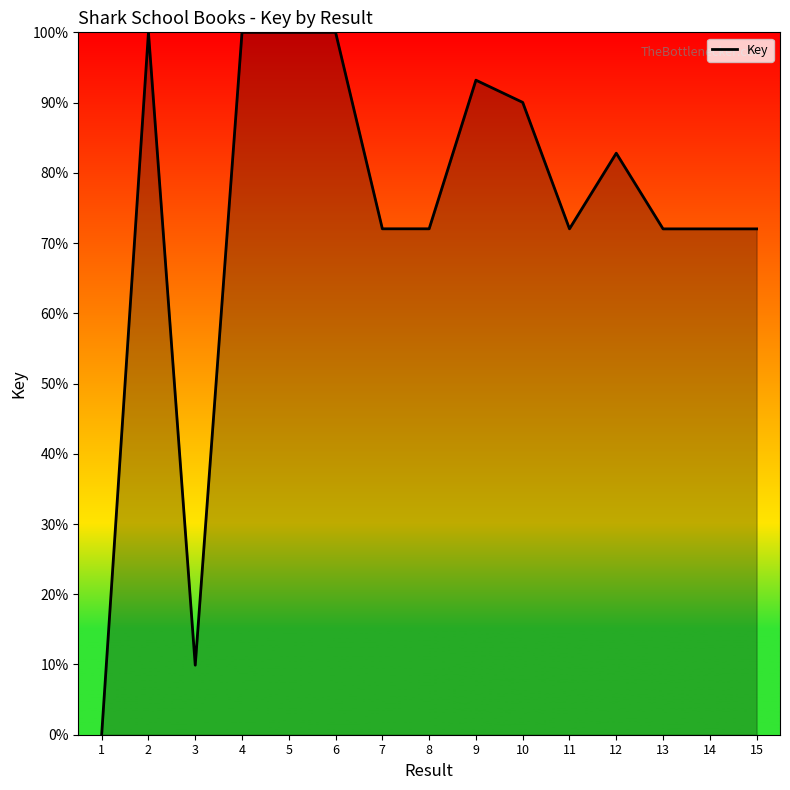

What is the maximum value shown in the chart?

100.0